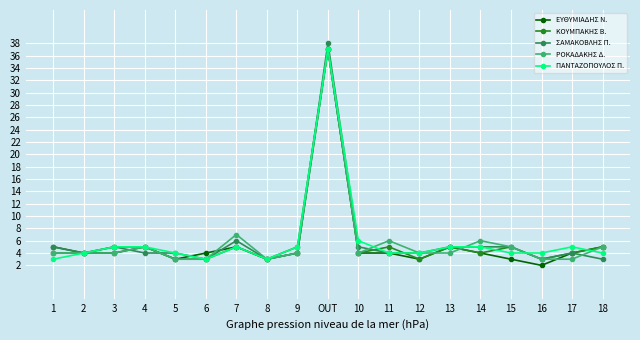

How many lines are shown in the chart?

5